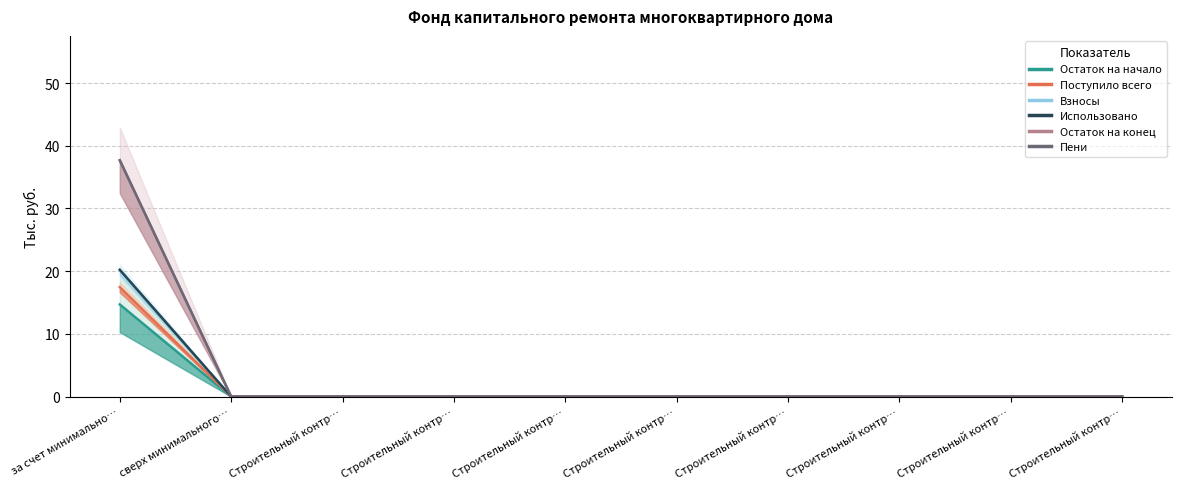

How many values in Поступило всего are above zero?

1